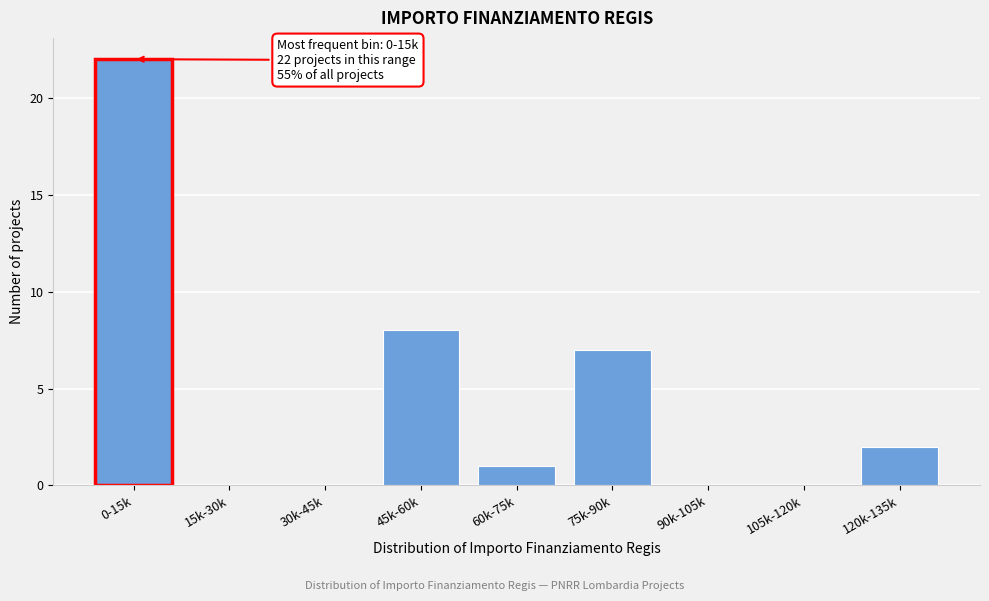

Reading left to right, extract all data points from this chart.

0-15k=22	15k-30k=0	30k-45k=0	45k-60k=8	60k-75k=1	75k-90k=7	90k-105k=0	105k-120k=0	120k-135k=2